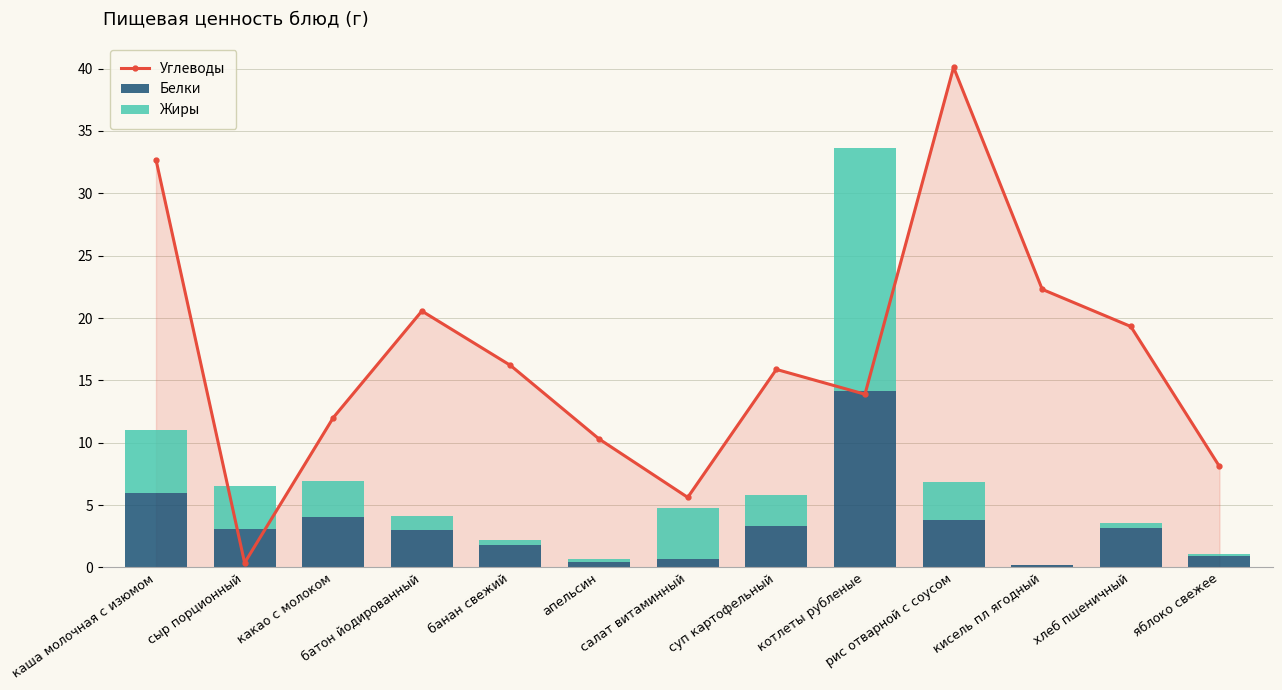

What is the highest value of the Углеводы series?

40.1